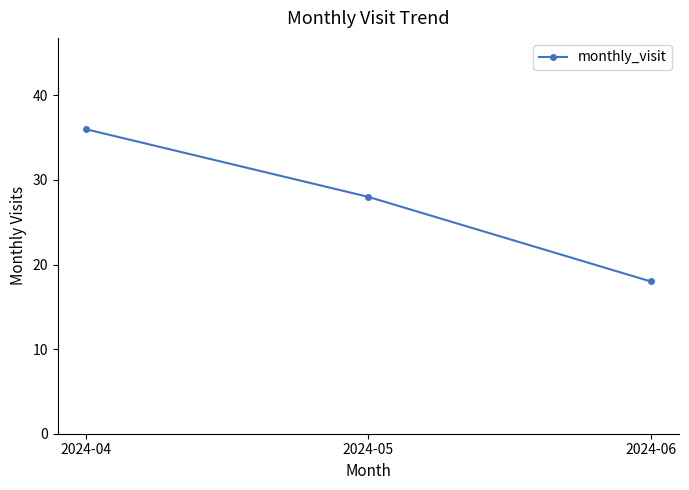

Reading left to right, list all the values displayed in this chart.

36	28	18